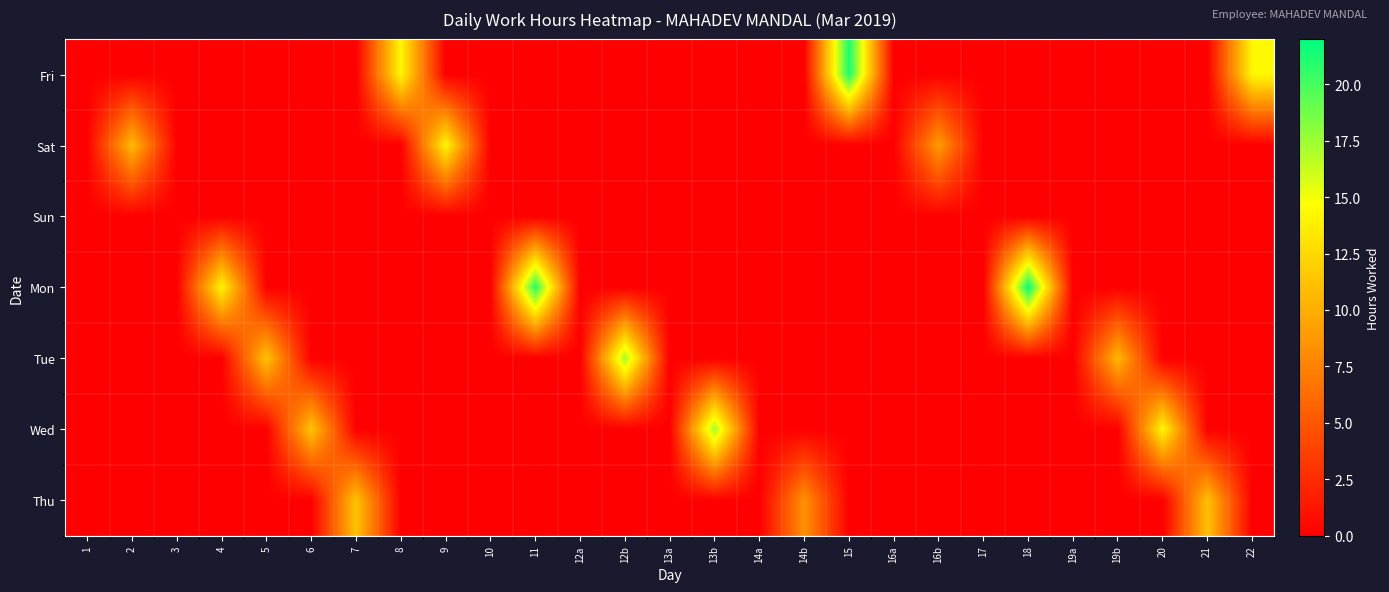

How many series are shown in this chart?

7